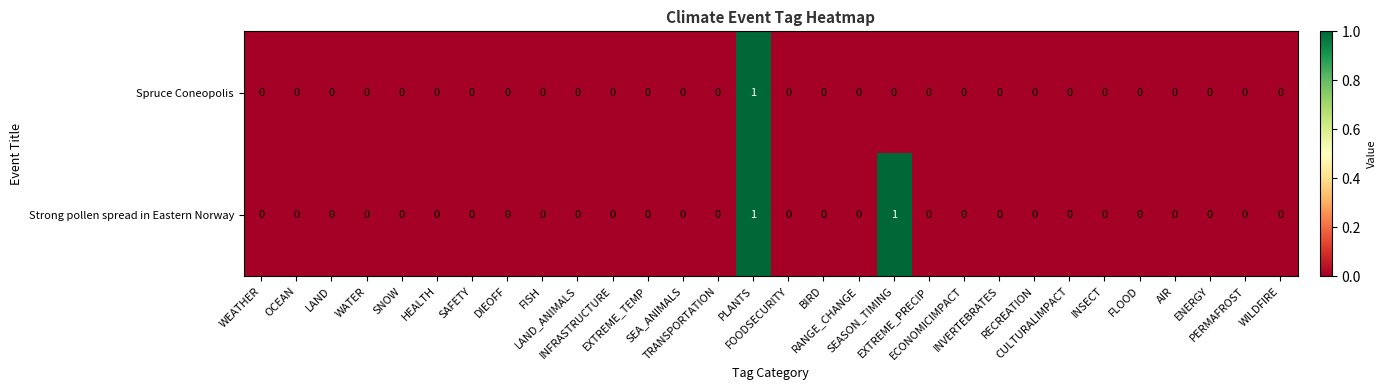

Rank the series by their average value, from lowest to highest.

Spruce Coneopolis, Strong pollen spread in Eastern Norway